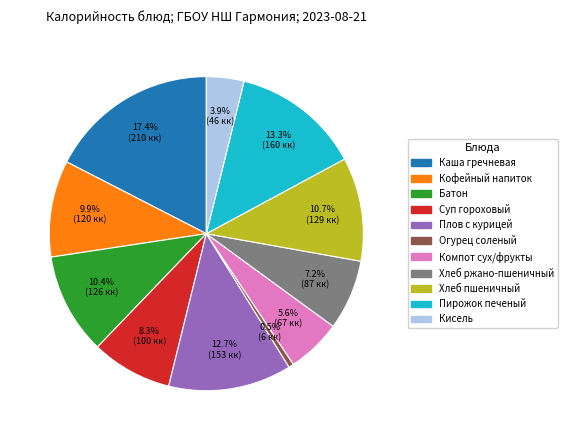

True or false: Суп гороховый accounts for 14% of the total.

False